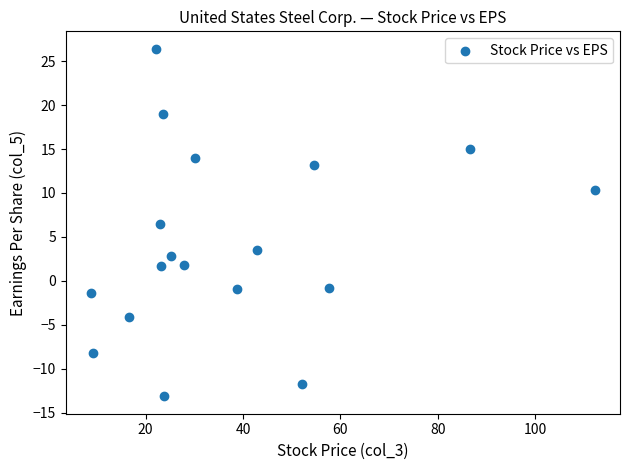

What is the range of Y values (max minus min)?

39.5